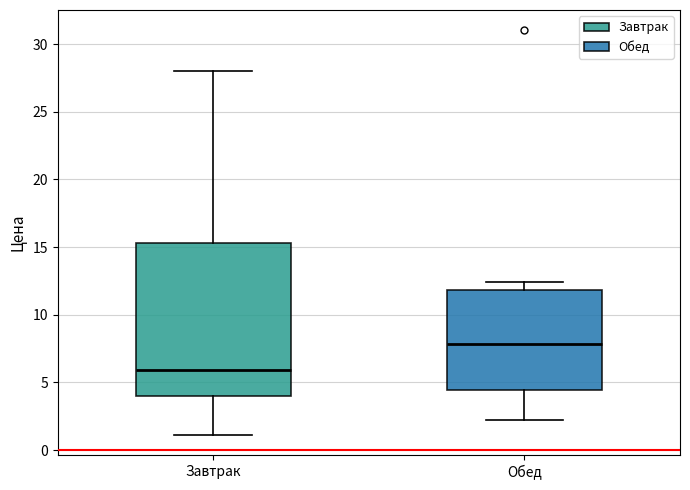

Reading left to right, read every box against the y-axis: the position of its median line, the range the box covers, and the ends of its whiskers. The values are not printed on the chart, so give them approximately, as read against the axis.

Завтрак: median 6.0, box 4.0 to 15.5, whiskers 1.0 to 28.0
Обед: median 8.0, box 4.5 to 12.0, whiskers 2.0 to 12.5